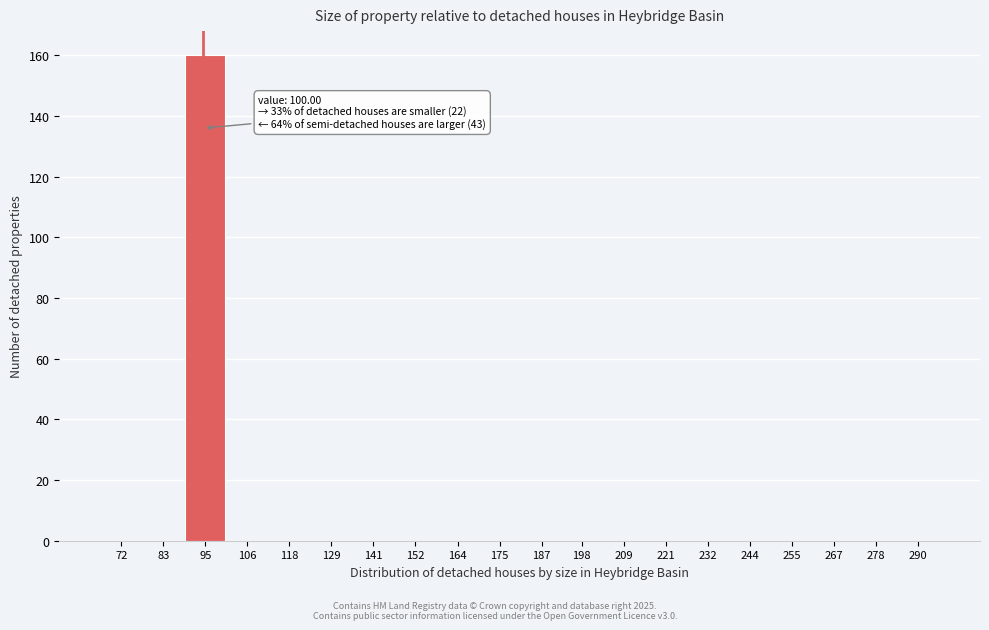

Reading left to right, list all the values displayed in this chart.

72=0	83=0	95=160	106=0	118=0	129=0	141=0	152=0	164=0	175=0	187=0	198=0	209=0	221=0	232=0	244=0	255=0	267=0	278=0	290=0